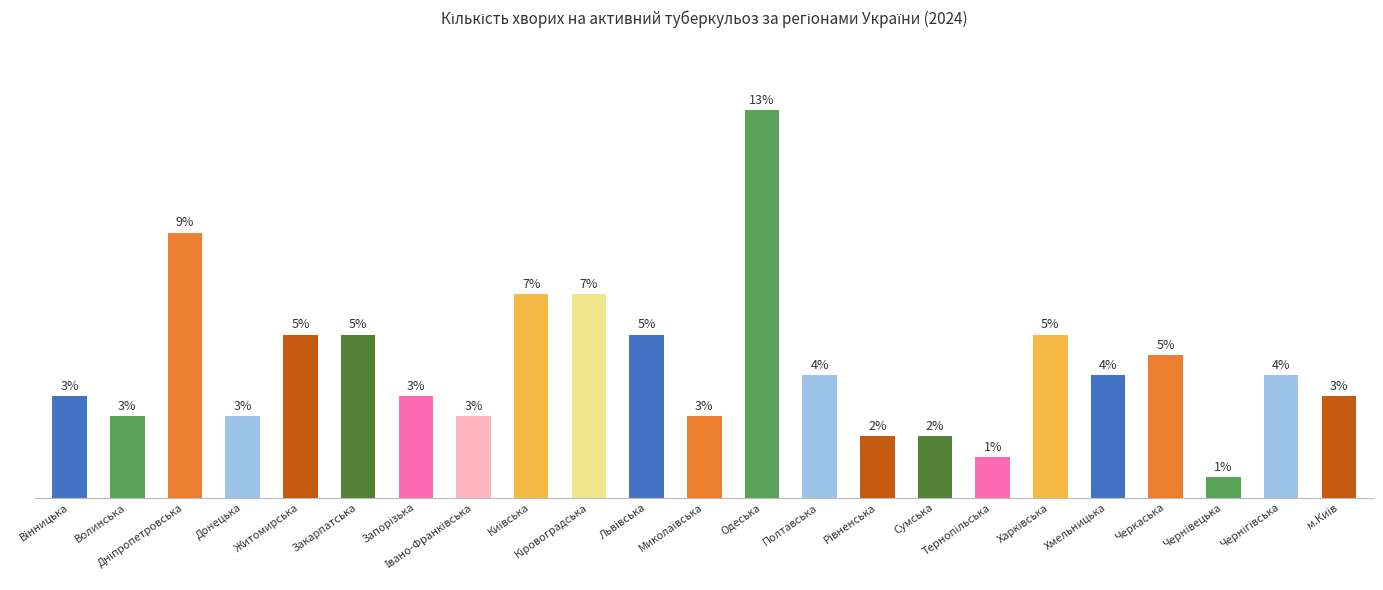

What is the label of the 16th bar from the left?

Сумська